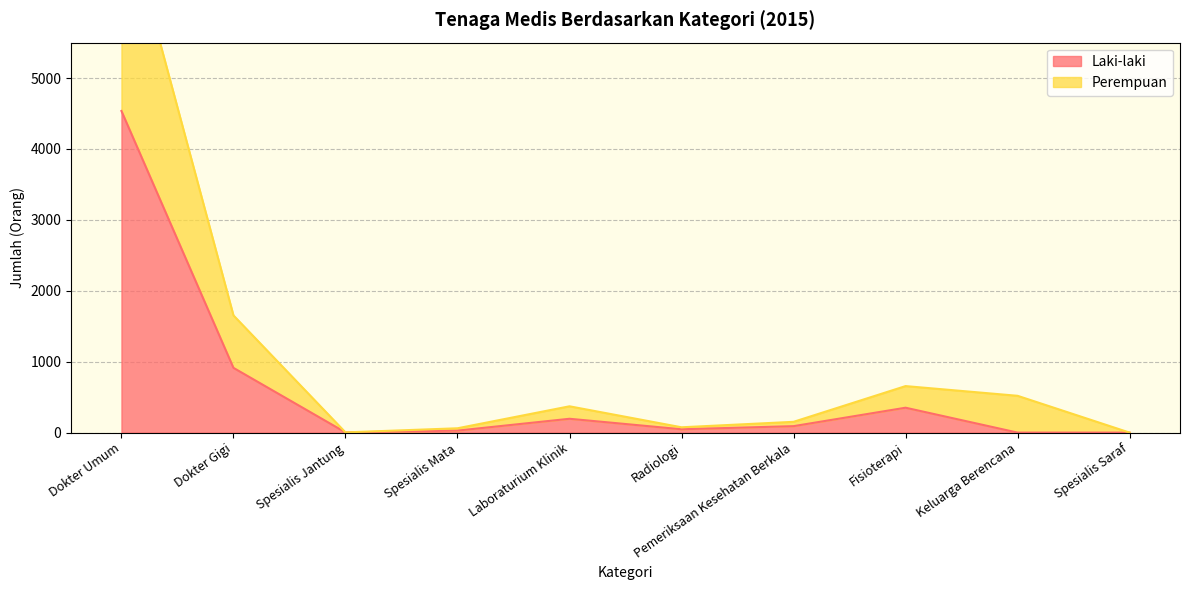

Is it true that Laki-laki equals 1297 at Dokter Gigi?

False